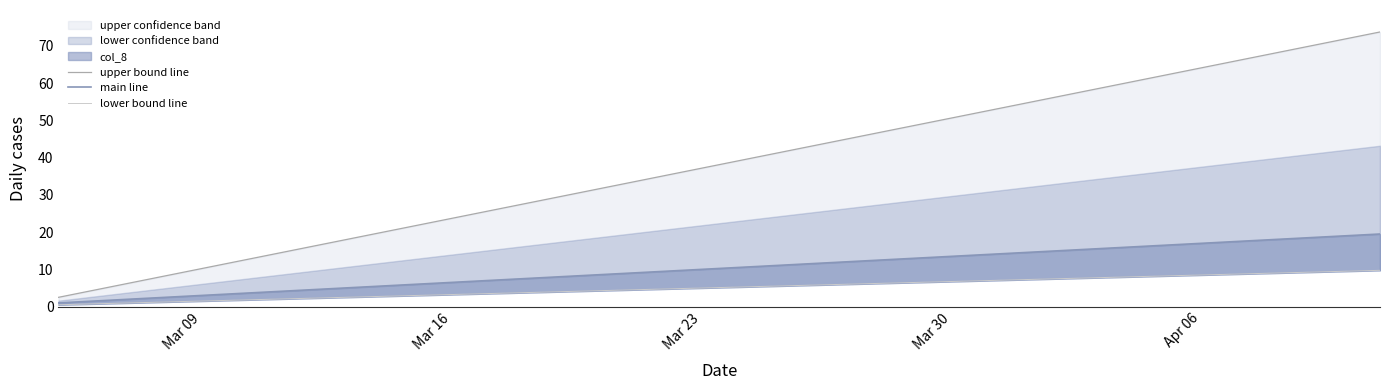

Rank the series by their maximum value, from lowest to highest.

lower bound line, main line, upper bound line